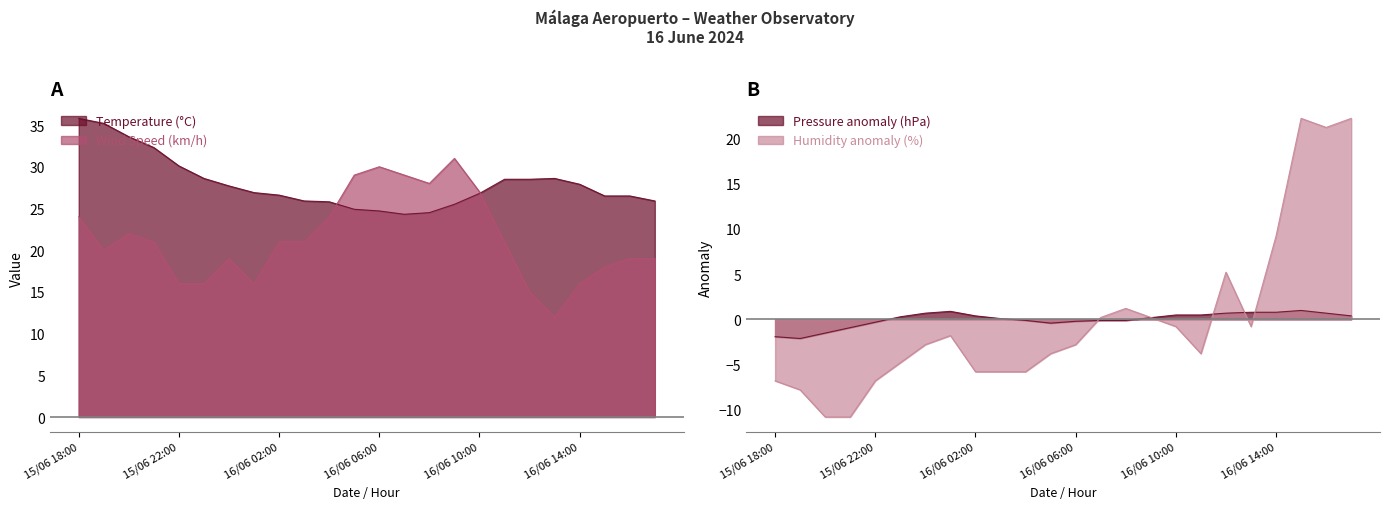

Which series has the largest total across all categories?

Temperature (°C)